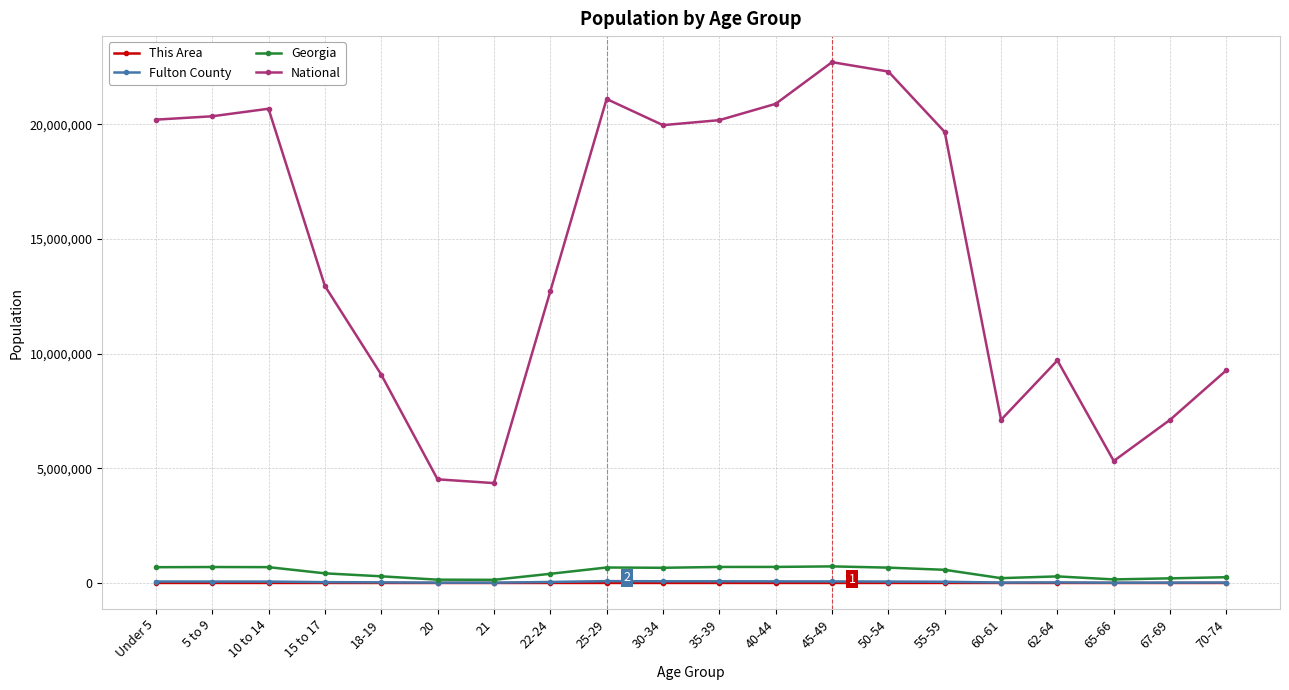

Which series has the largest total across all categories?

National